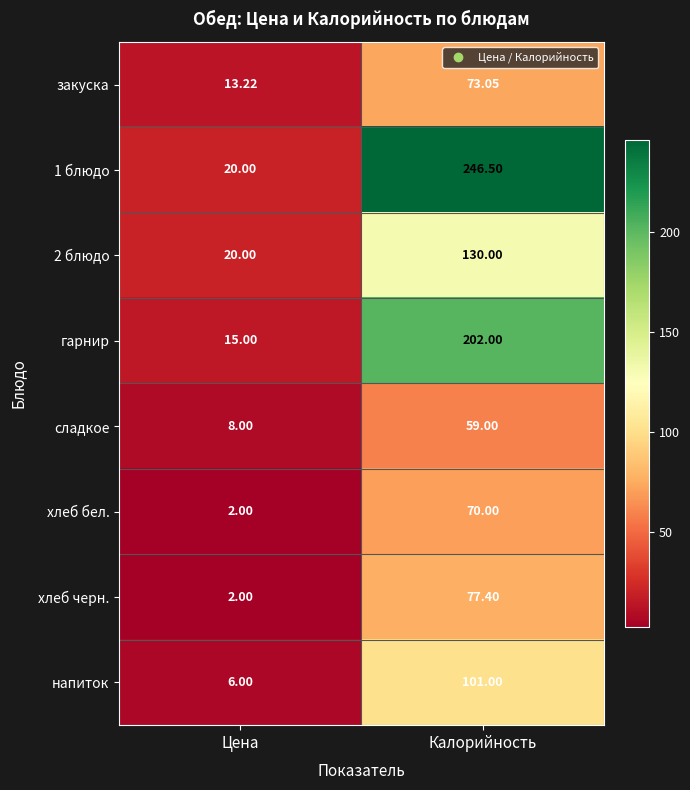

At how many categories does at least one series exceed 35?

1